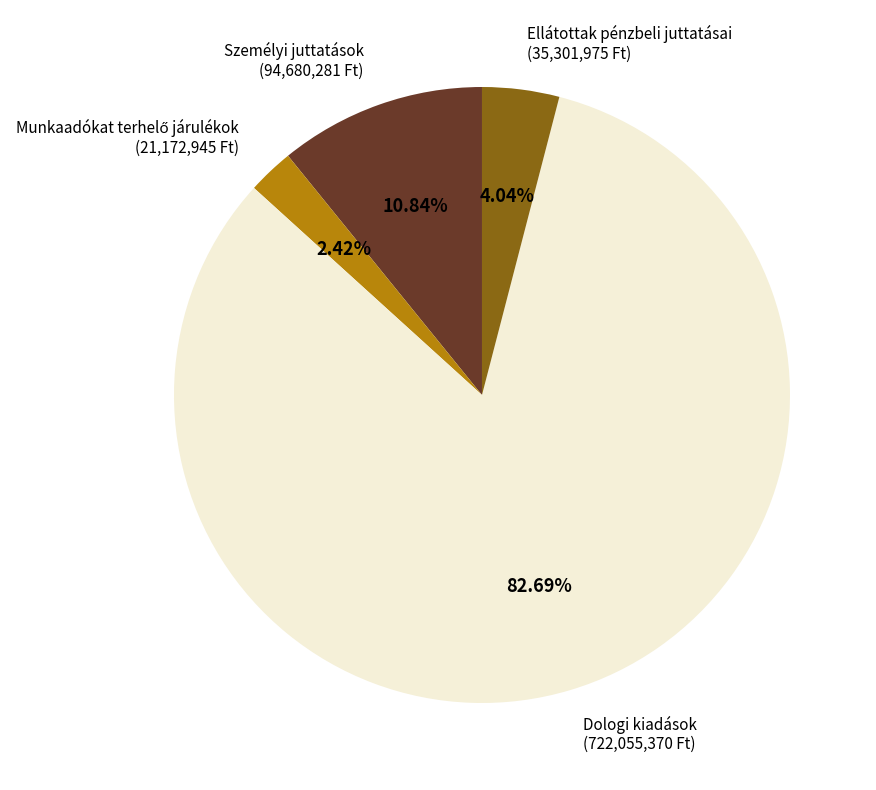

The Személyi juttatások slice represents 11% of the pie. True or false?

True